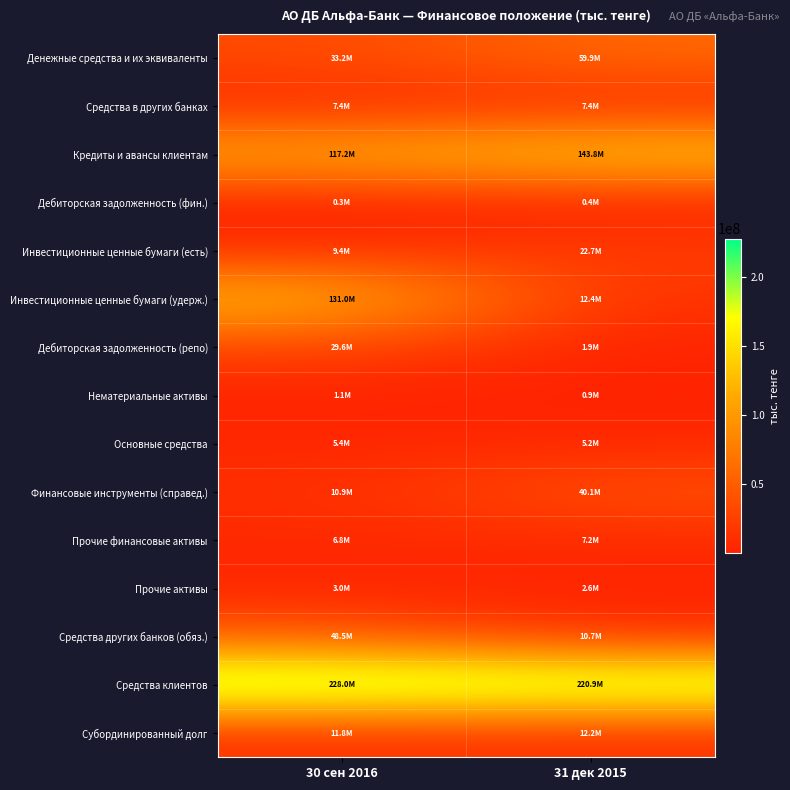

Which series has the widest spread of values?

Инвестиционные ценные бумаги (удерж.)